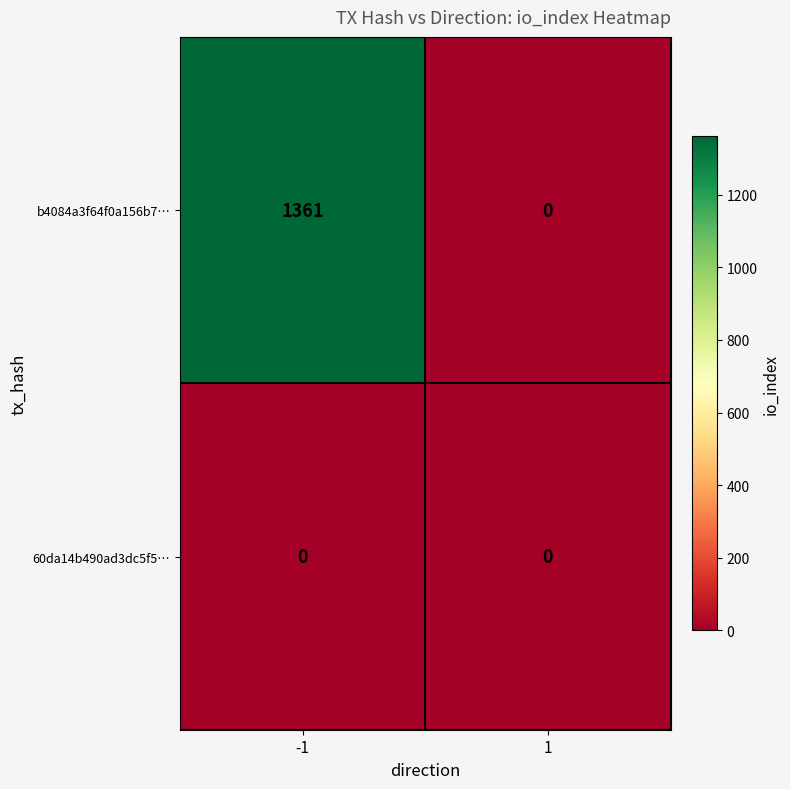

Which category has the highest value across all series?

-1